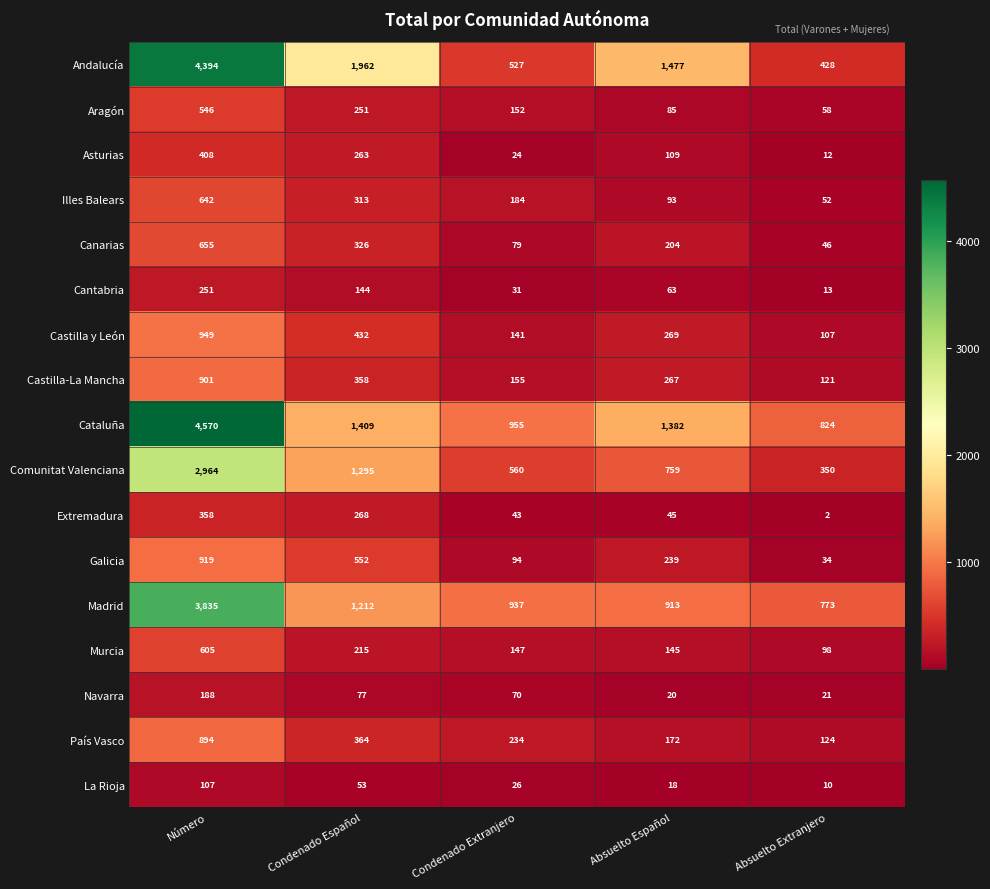

How many distinct data groups are displayed?

17